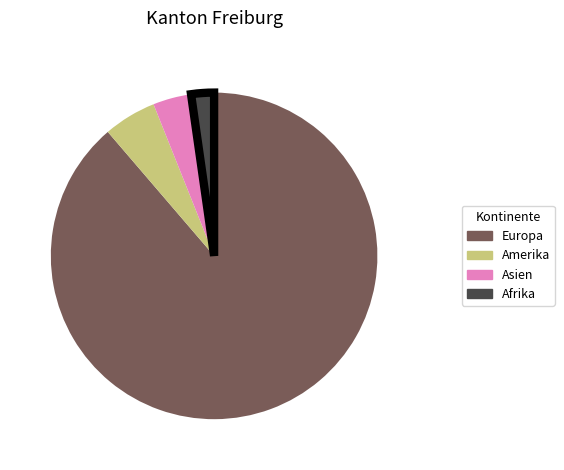

Which category has the biggest portion of the pie?

Europa